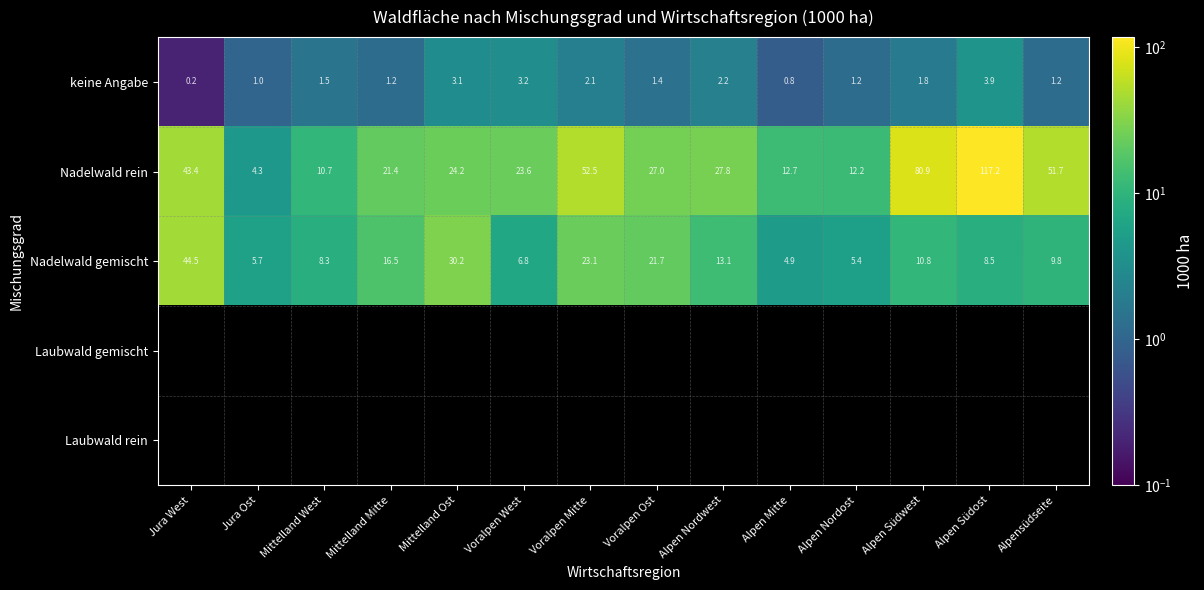

At which label does keine Angabe reach its peak?

Alpen Südost